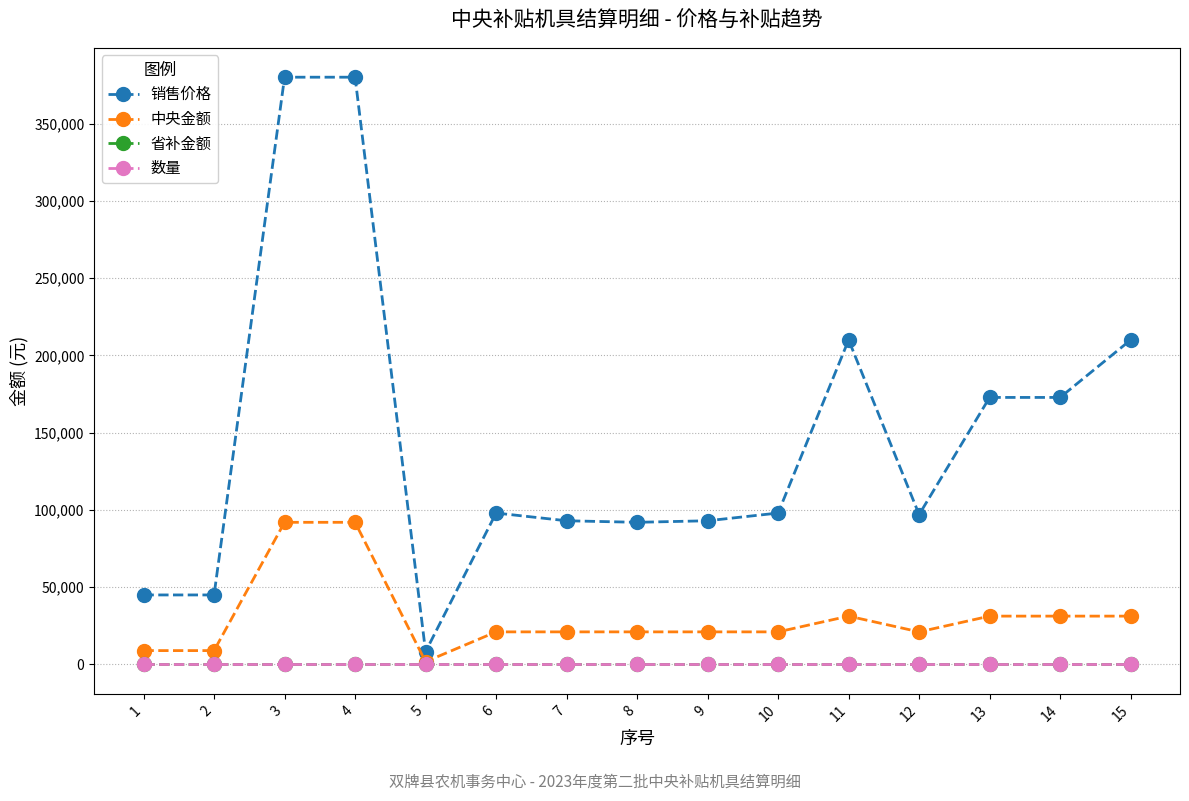

The value of 中央金额 at 4 is 92000. True or false?

True